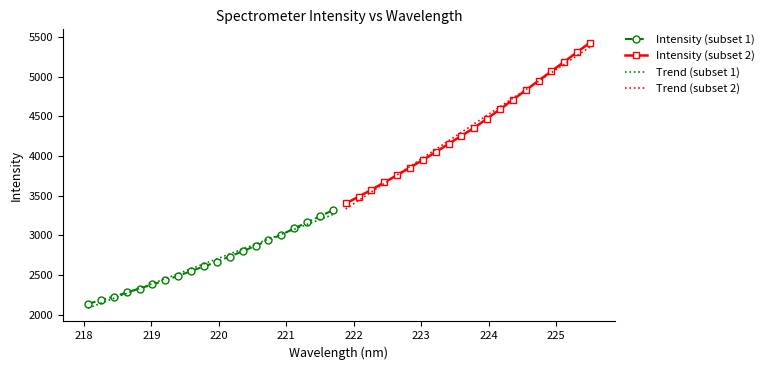

List the series in order of their peak value, lowest first.

Trend (subset 1), Intensity (subset 1), Trend (subset 2), Intensity (subset 2)